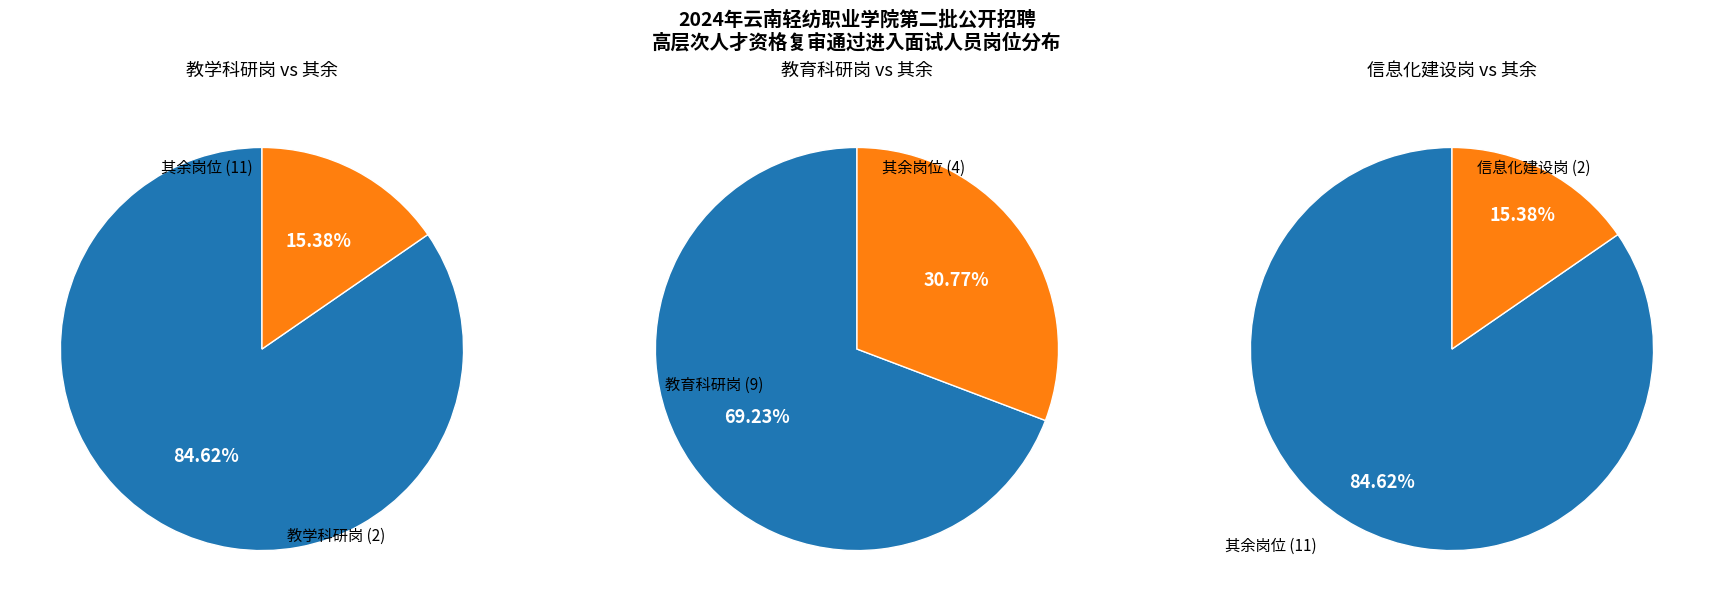

Rank the categories by value from lowest to highest.

教学科研岗（专业技术岗位）, 信息化建设岗（专业技术岗位）, 教育科研岗（专业技术岗位）